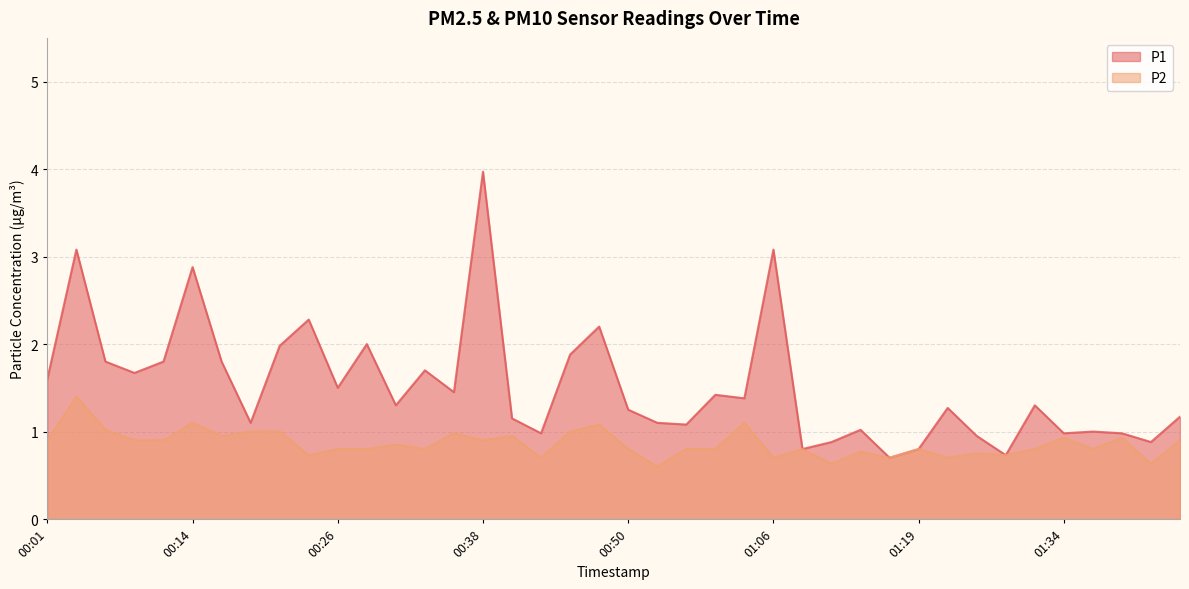

What position from the left is 00:45?

19